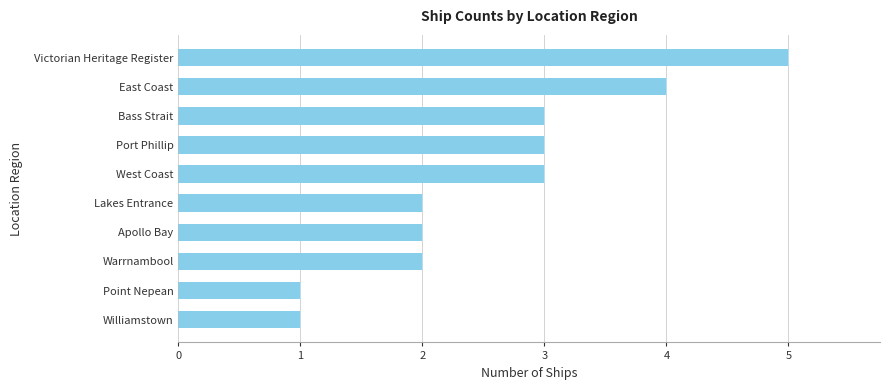

Reading top to bottom, transcribe all the data shown in this chart.

Victorian Heritage Register=5	East Coast=4	Bass Strait=3	Port Phillip=3	West Coast=3	Lakes Entrance=2	Apollo Bay=2	Warrnambool=2	Point Nepean=1	Williamstown=1